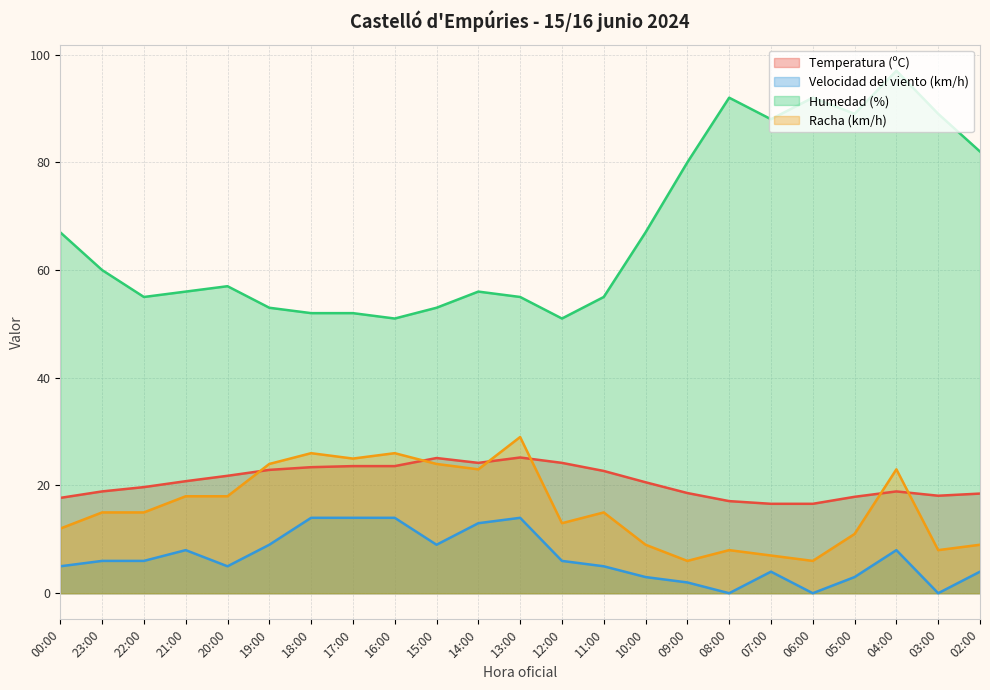

How many lines are shown in the chart?

4